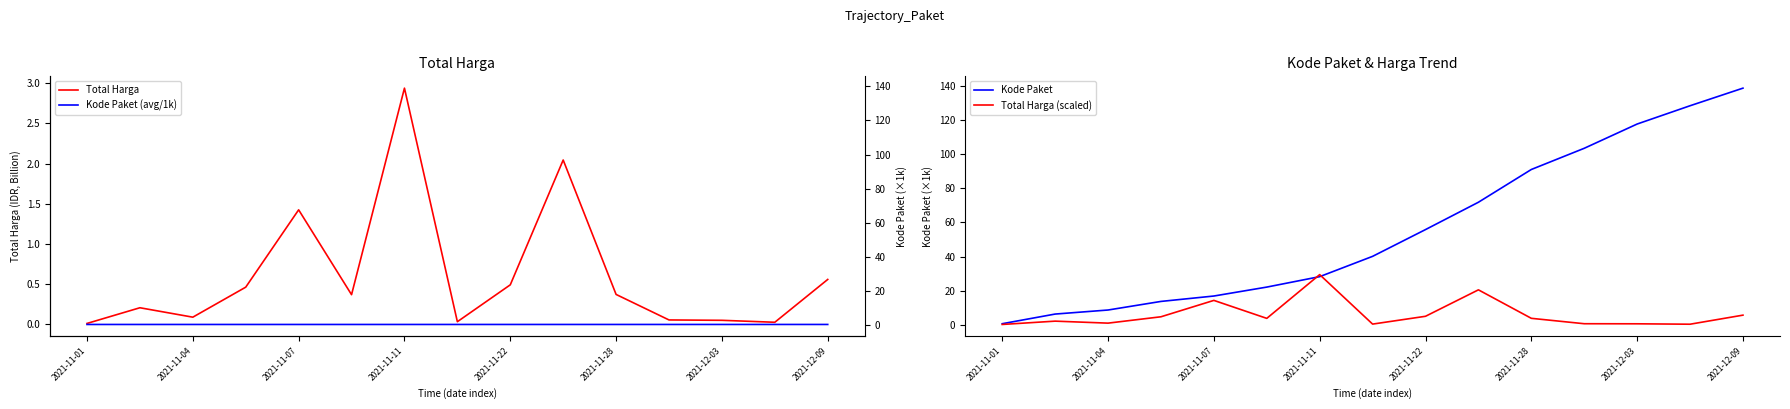

How many lines are shown in the chart?

4